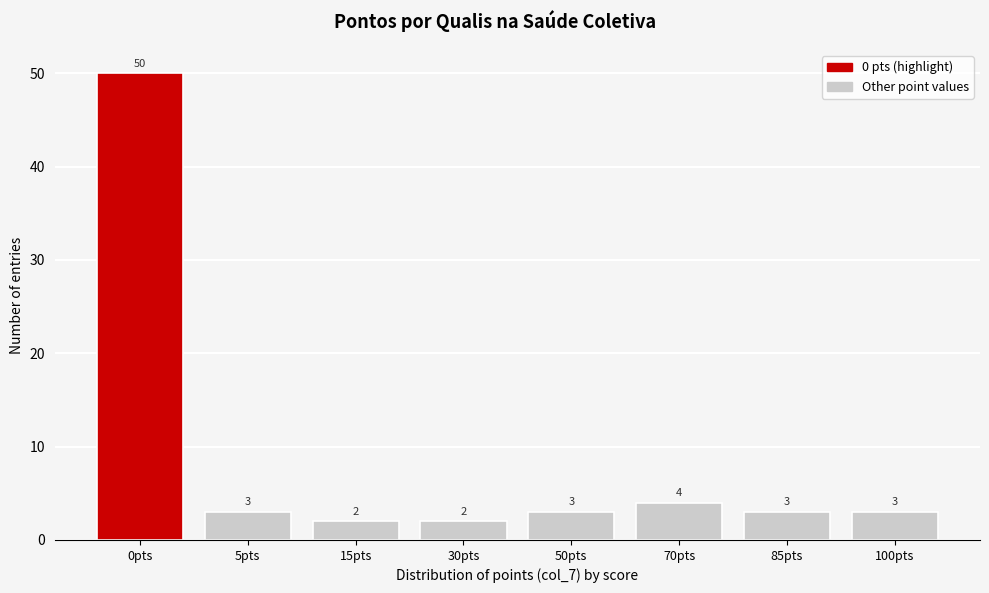

Reading right to left, what are all the values shown in this chart?

100pts=3	85pts=3	70pts=4	50pts=3	30pts=2	15pts=2	5pts=3	0pts=50